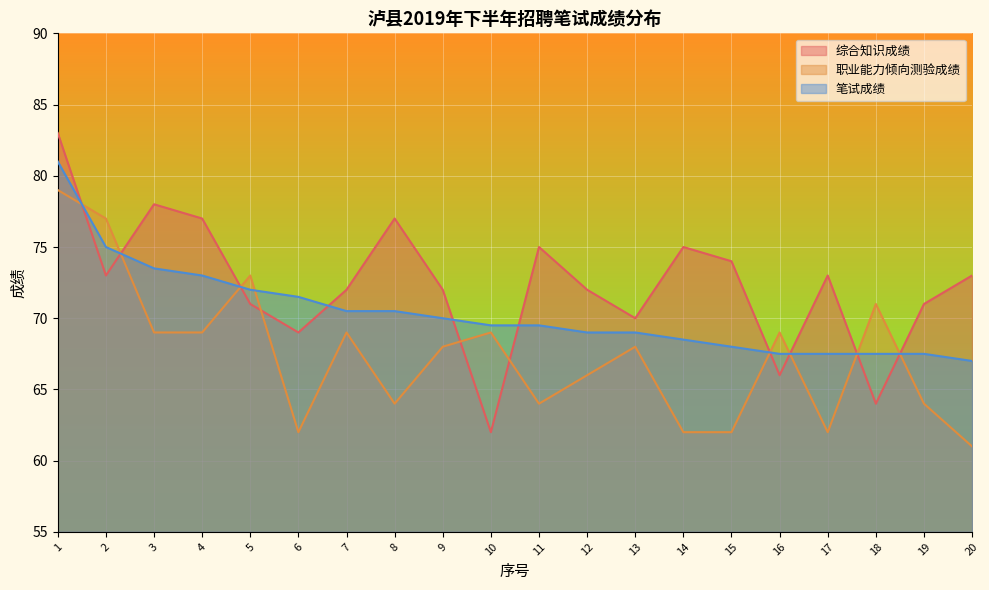

What are all the series names shown in the legend?

综合知识成绩, 职业能力倾向测验成绩, 笔试成绩